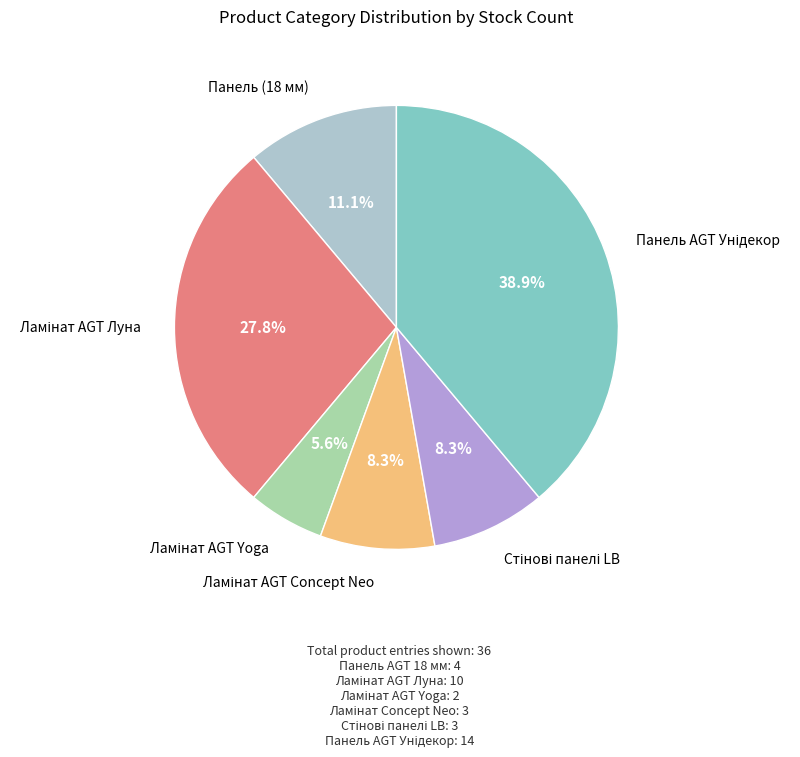

Is there any slice that represents more than half of the pie?

No